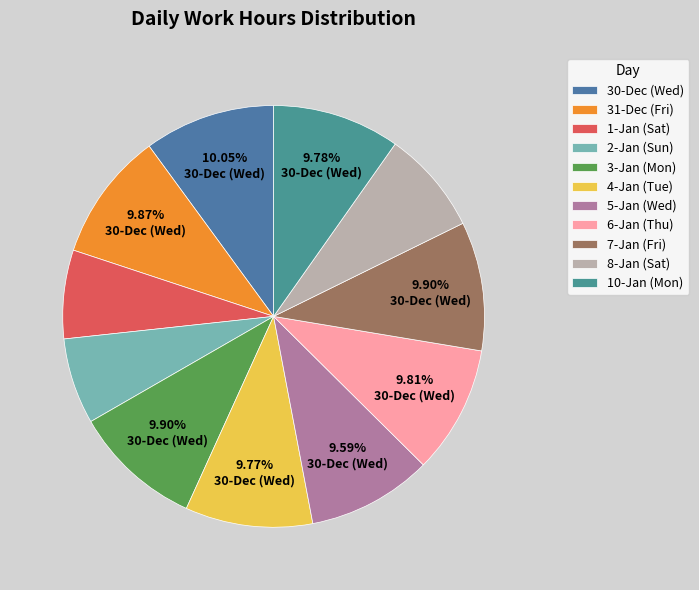

Count the number of slices in the pie.

11